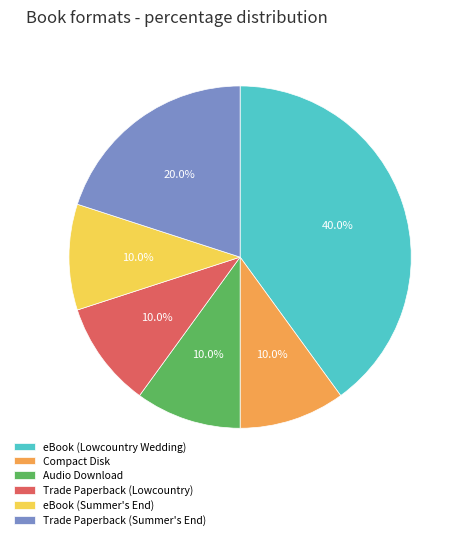

Between eBook (Lowcountry Wedding) and eBook (Summer's End), which is larger?

eBook (Lowcountry Wedding)